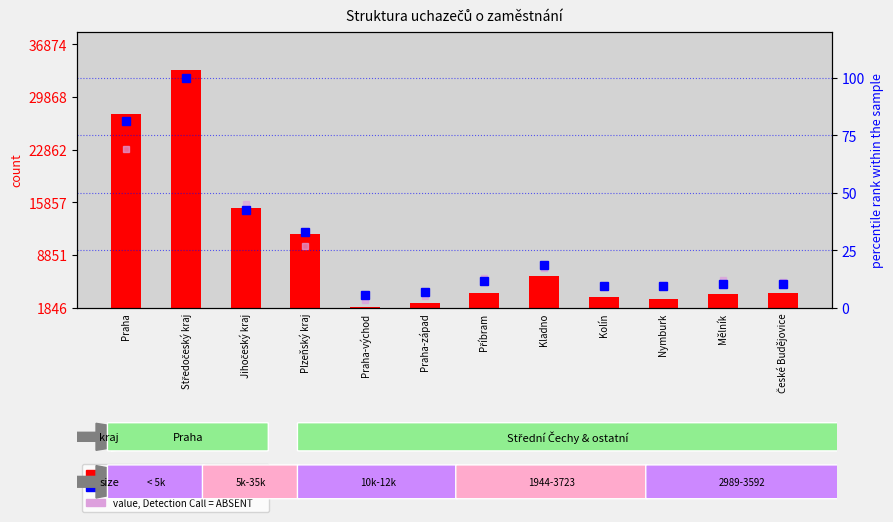

Rank the series by their average value, from lowest to highest.

value, Detection Call = ABSENT, percentile rank within the sample